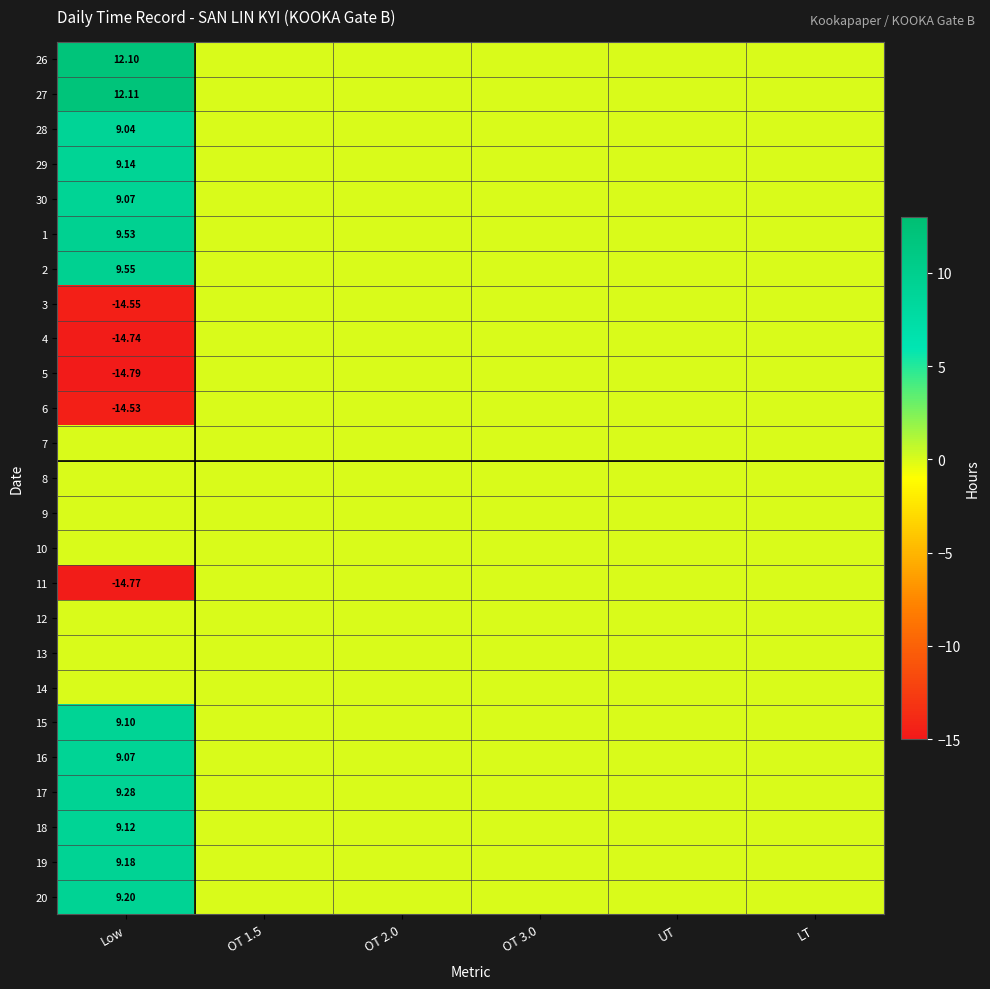

True or false: 29 has a value of 0.0 at UT.

True